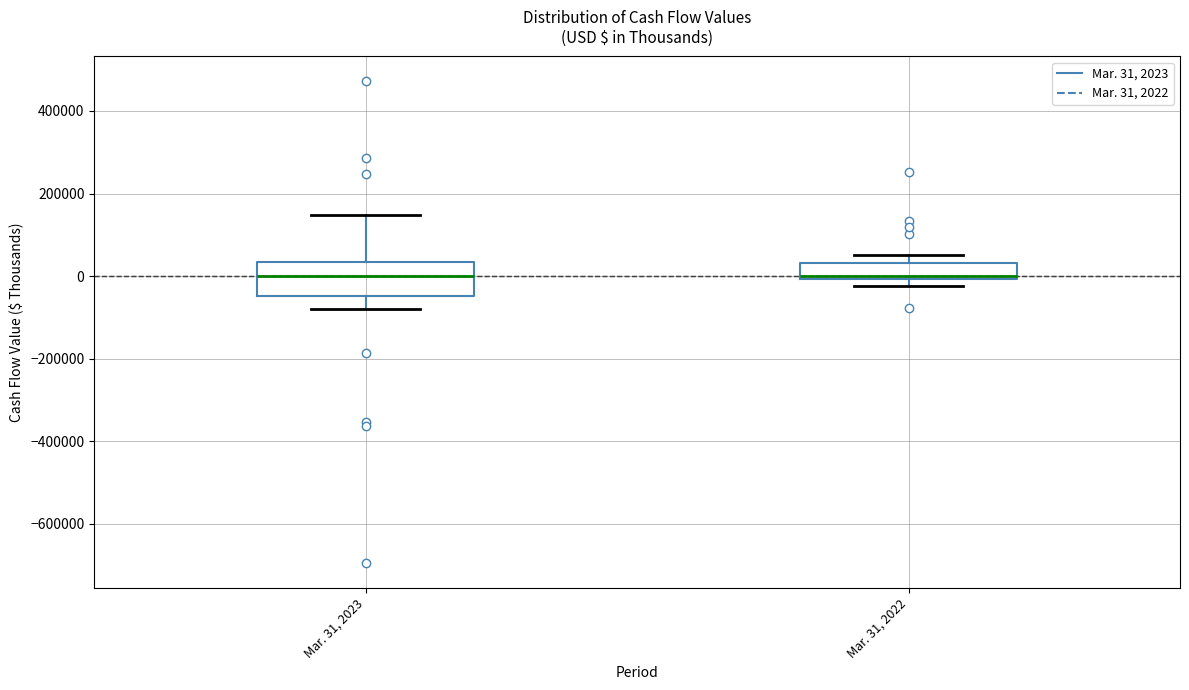

Reading left to right, read every box against the y-axis: the position of its median line, the range the box covers, and the ends of its whiskers. The values are not printed on the chart, so give them approximately, as read against the axis.

Mar. 31, 2023: median 0, box -40000 to 40000, whiskers -80000 to 140000
Mar. 31, 2022: median 0 (just above the box's lower edge), box 0 to 40000, whiskers -20000 to 60000